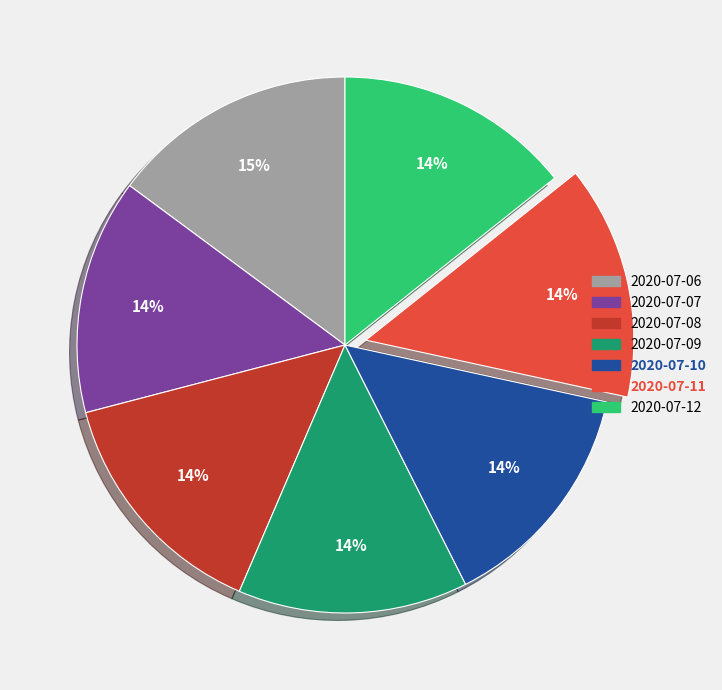

How many slices are in this pie chart?

7